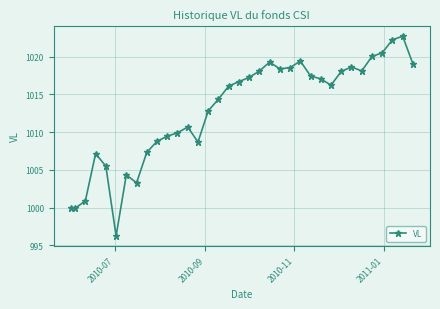

True or false: the data has more than 1 interior local peaks.

True